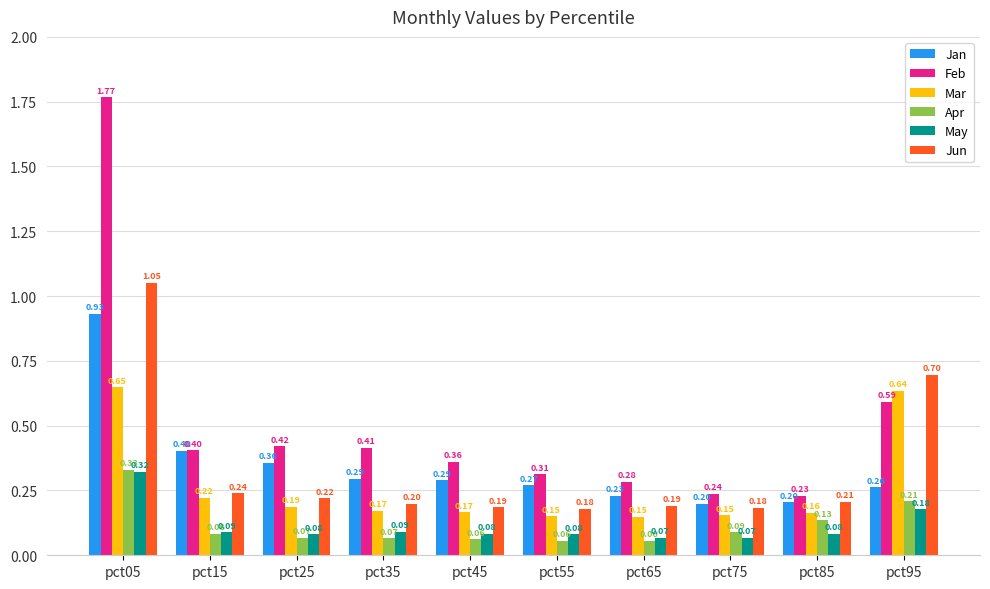

The Jun series shows 0.3 at pct65. True or false?

False